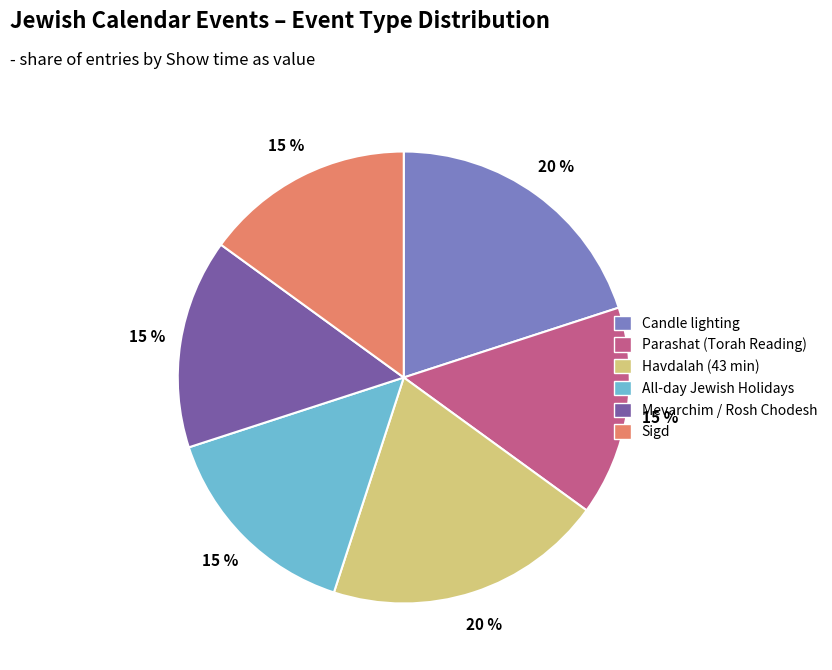

To the nearest percent, what percentage of the pie is All-day Jewish Holidays?

15%